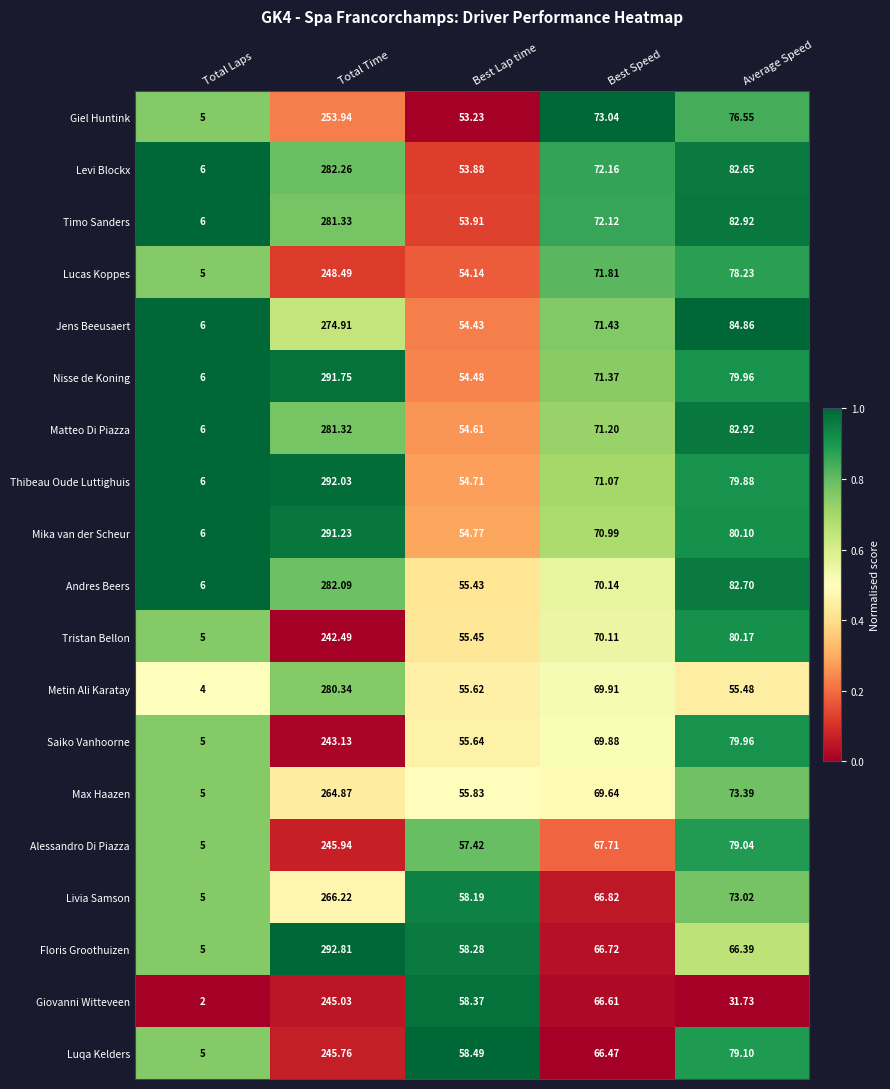

Which series has the largest total across all categories?

Thibeau Oude Luttighuis